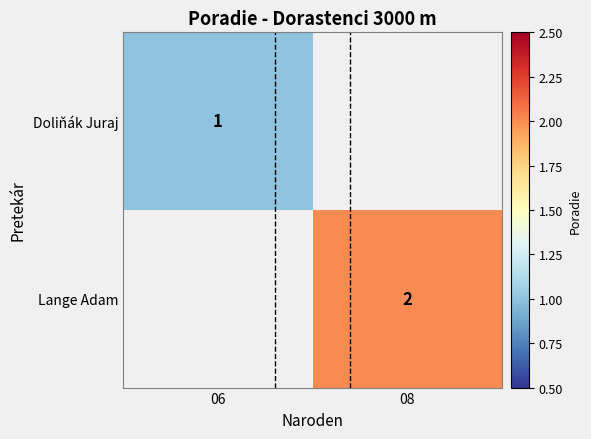

The Lange Adam series shows 1 at 08. True or false?

False